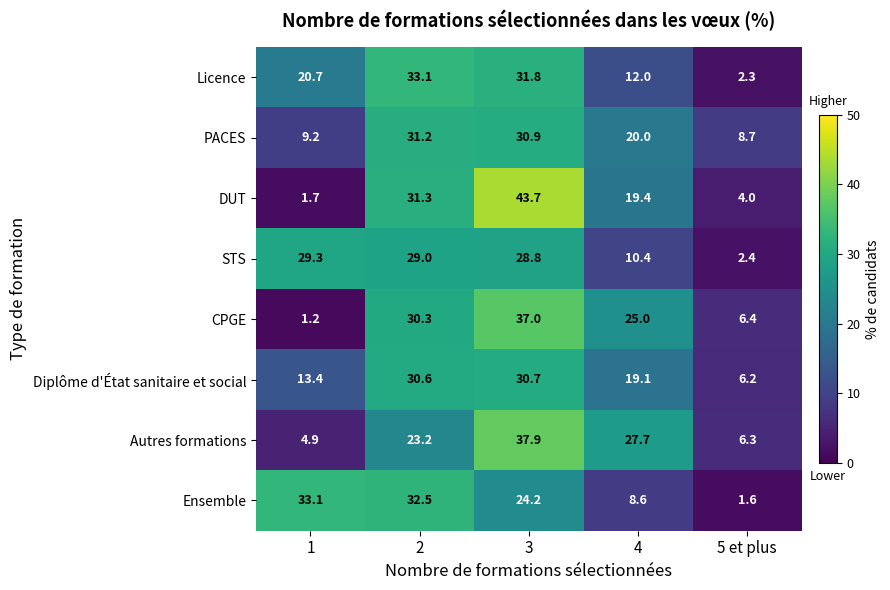

What is the spread (max minus min) of values at 3?

19.5